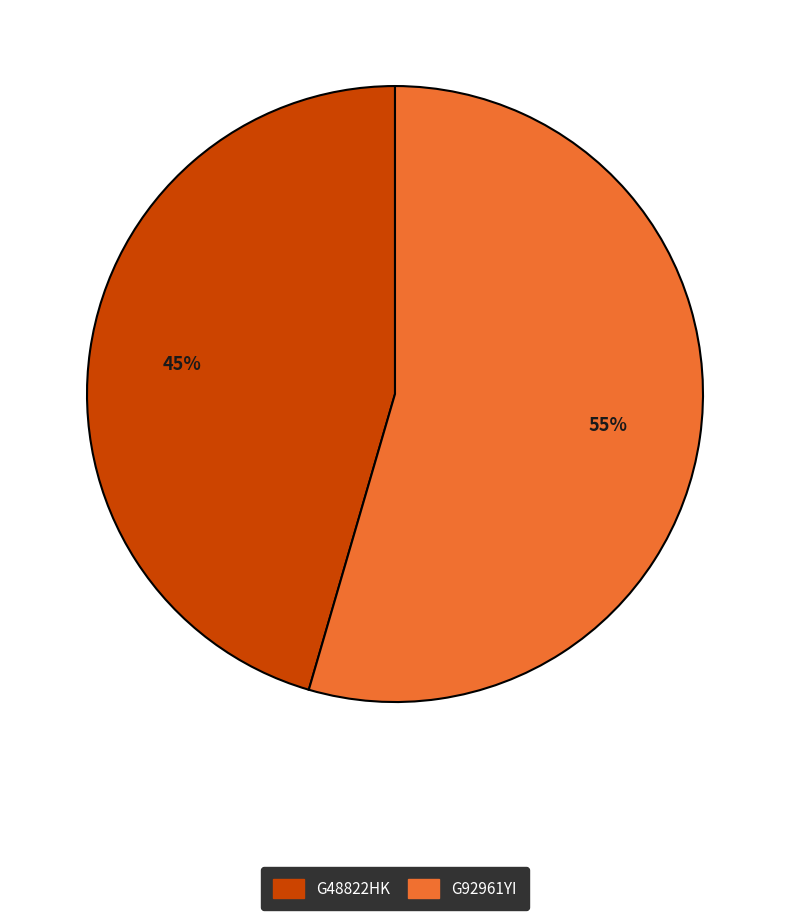

Combined, do G48822HK and G92961YI account for over 50%?

Yes